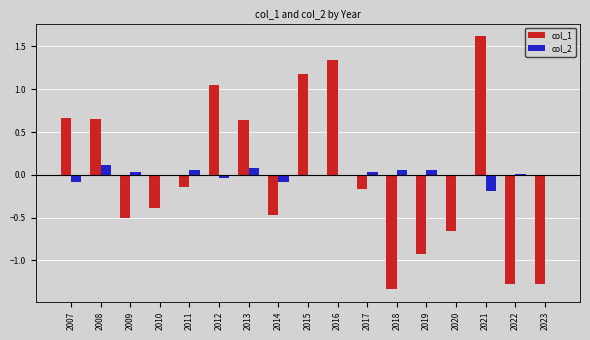

What is the greatest value displayed?

1.6